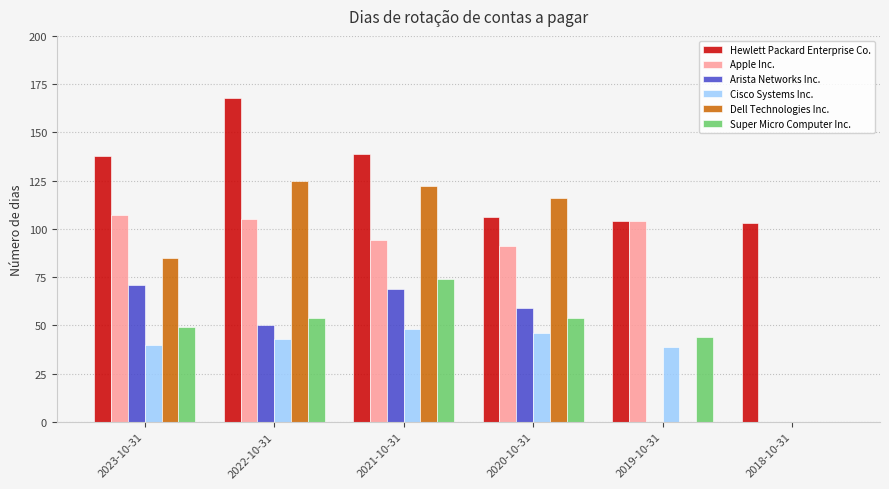

Where is Hewlett Packard Enterprise Co. nearest to the value 135?

2023-10-31